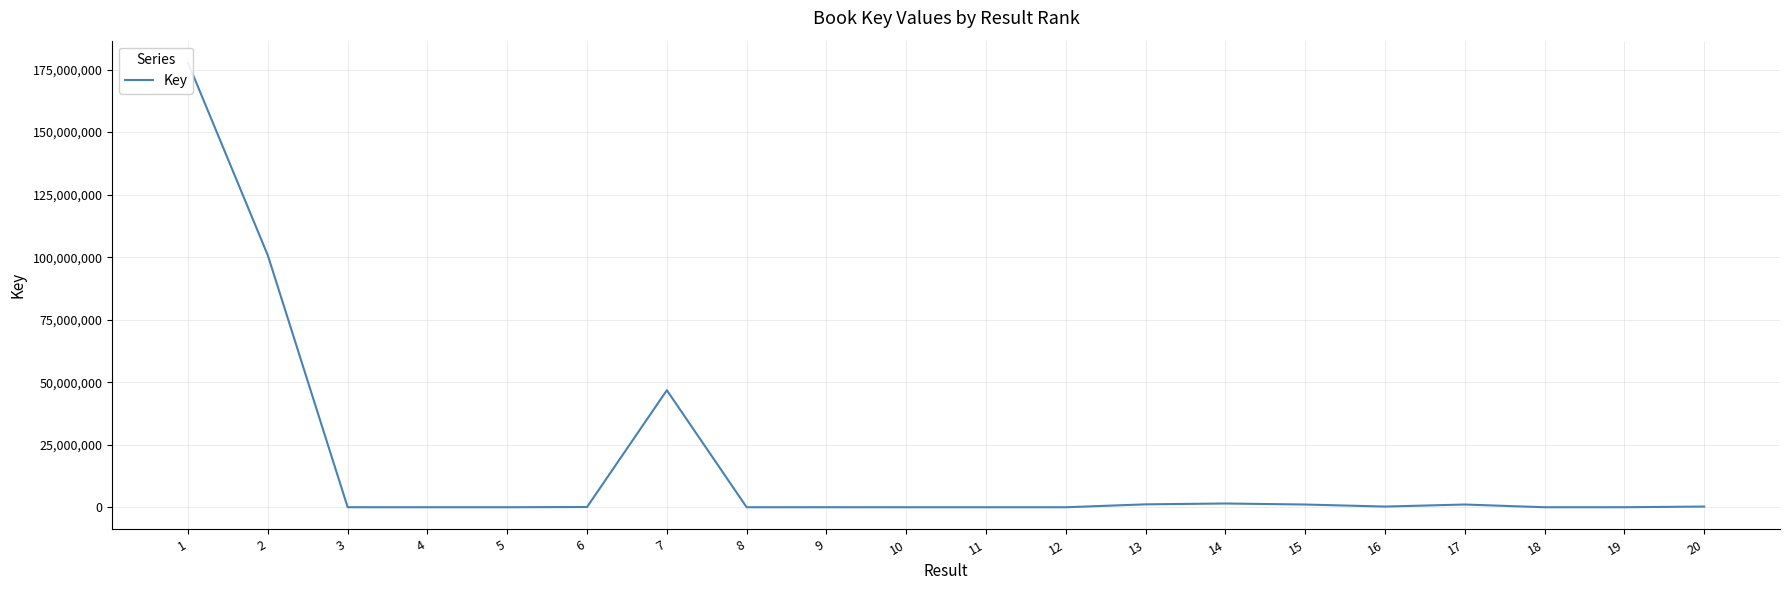

At which category does the data reach its first local peak?

7